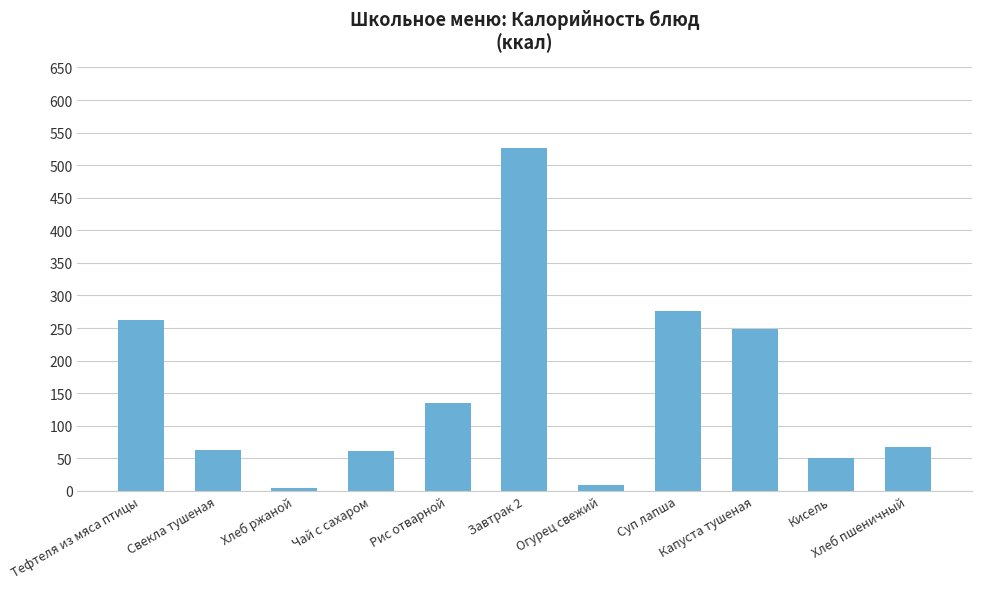

What is the difference between the maximum and minimum values?

520.7